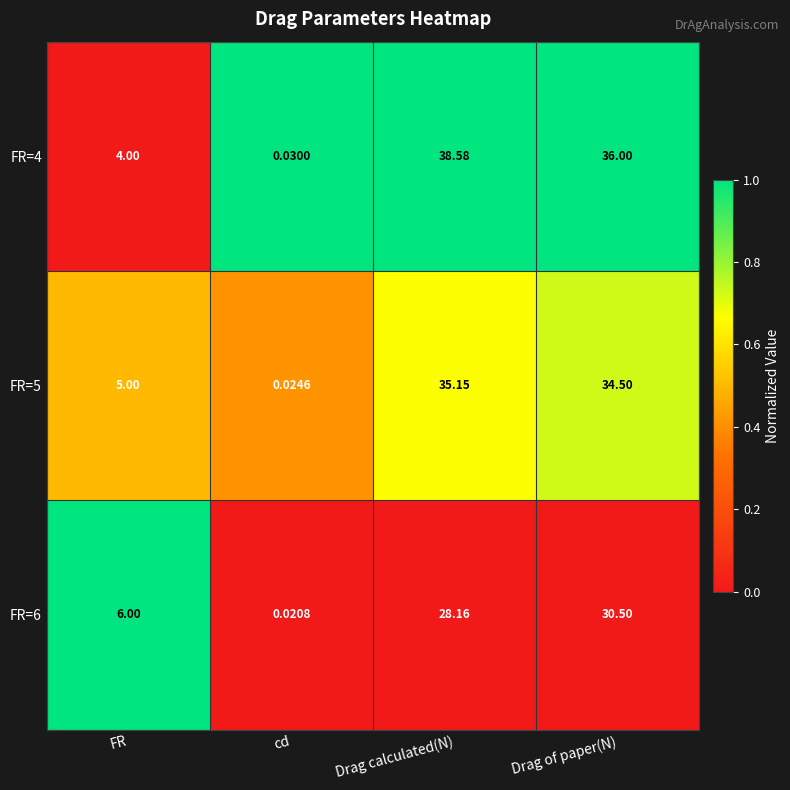

How many distinct data groups are displayed?

3